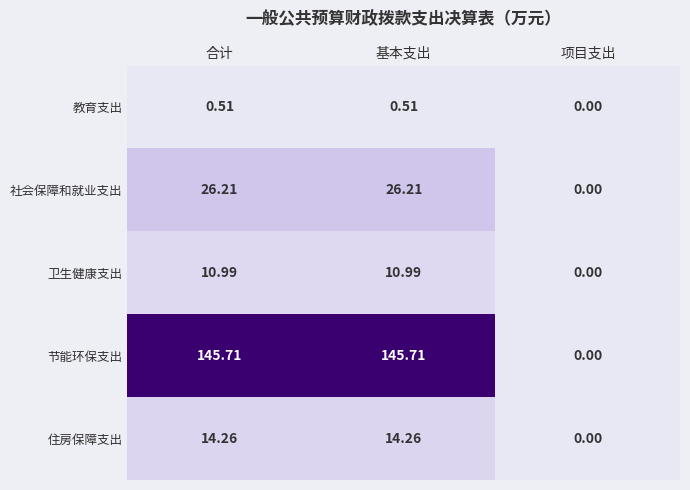

Where does the 卫生健康支出 series first go above 10?

合计